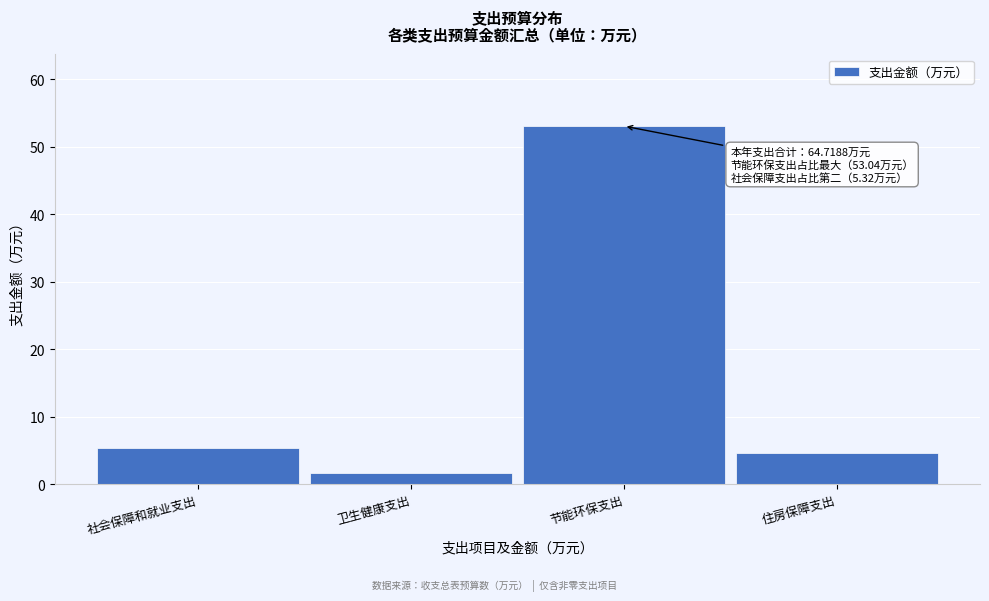

Reading left to right, what are all the values shown in this chart?

5.3	1.7	53.0	4.7